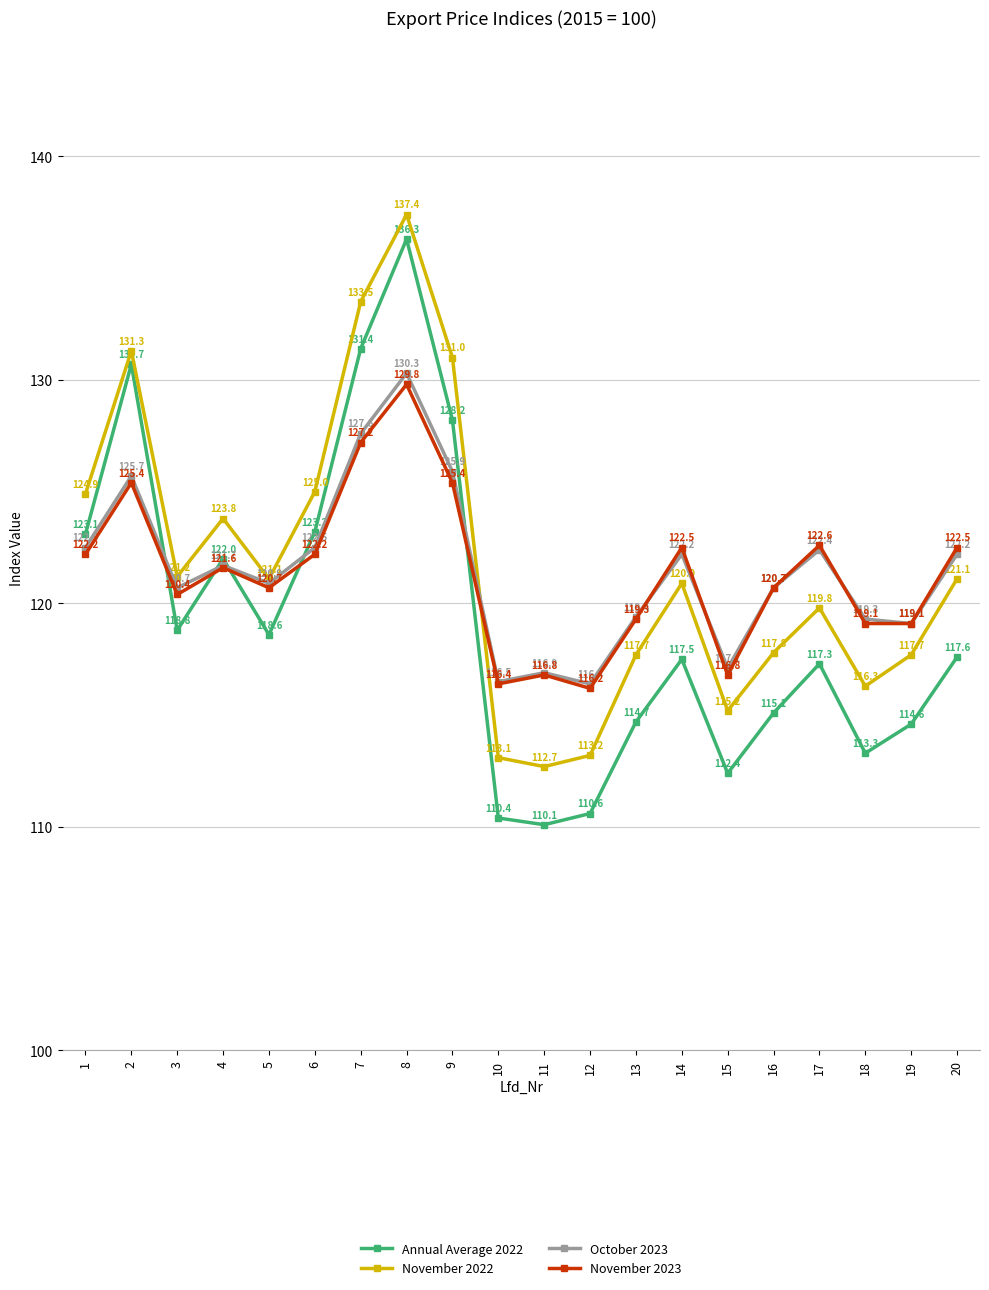

What is the spread (max minus min) of values at 15?

4.7